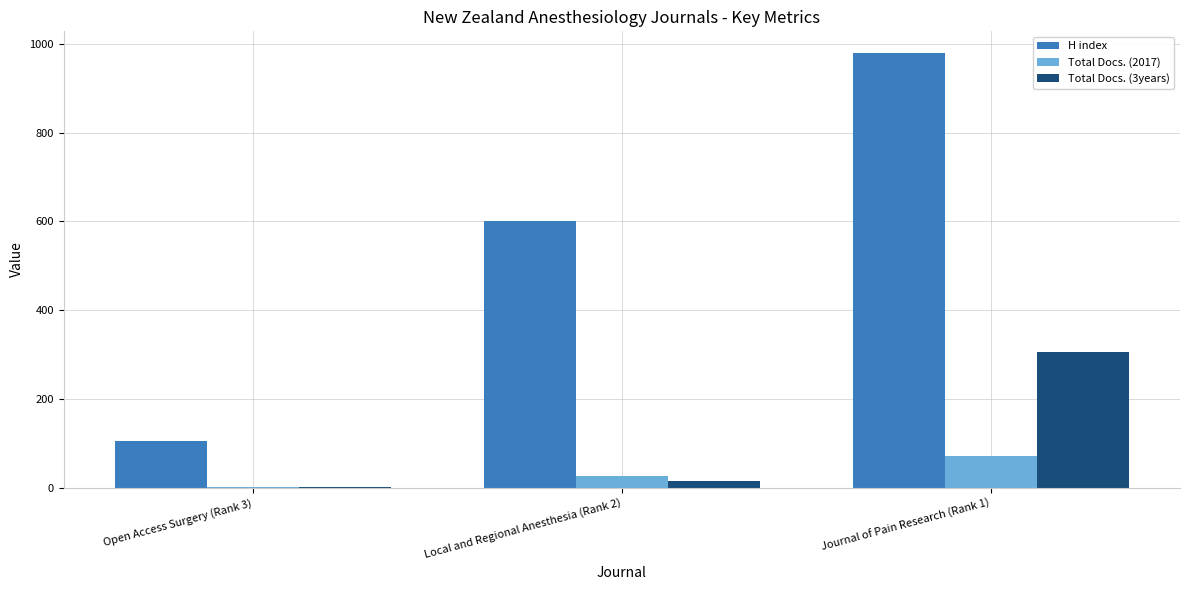

At which category is the sum across all series the highest?

Journal of Pain Research (Rank 1)